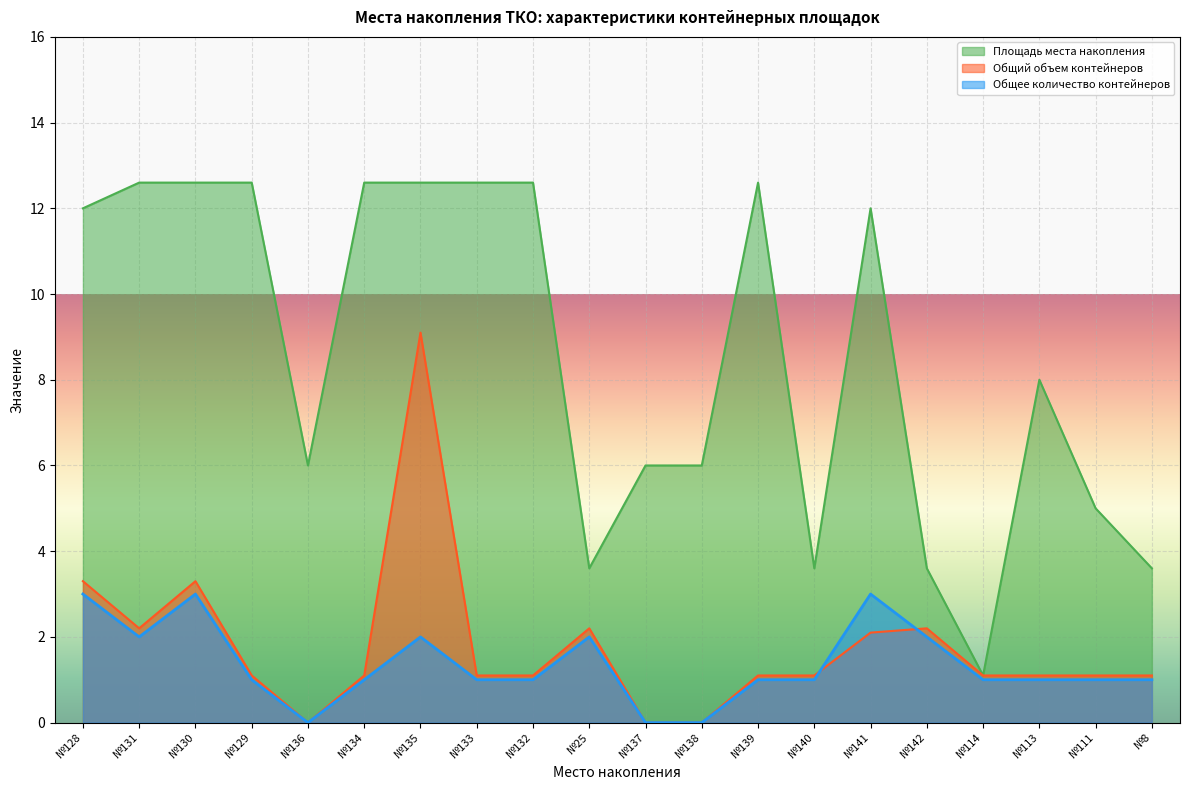

Reading left to right, list all the values displayed in this chart.

Общее количество контейнеров: №128=3.0	№131=2.0	№130=3.0	№129=1.0	№136=0.0	№134=1.0	№135=2.0	№133=1.0	№132=1.0	№25=2.0	№137=0.0	№138=0.0	№139=1.0	№140=1.0	№141=3.0	№142=2.0	№114=1.0	№113=1.0	№111=1.0	№8=1.0
Общий объем контейнеров: №128=3.3	№131=2.2	№130=3.3	№129=1.1	№136=0.0	№134=1.1	№135=9.1	№133=1.1	№132=1.1	№25=2.2	№137=0.0	№138=0.0	№139=1.1	№140=1.1	№141=2.1	№142=2.2	№114=1.1	№113=1.1	№111=1.1	№8=1.1
Площадь места накопления: №128=12.0	№131=12.6	№130=12.6	№129=12.6	№136=6.0	№134=12.6	№135=12.6	№133=12.6	№132=12.6	№25=3.6	№137=6.0	№138=6.0	№139=12.6	№140=3.6	№141=12.0	№142=3.6	№114=1.1	№113=8.0	№111=5.0	№8=3.6